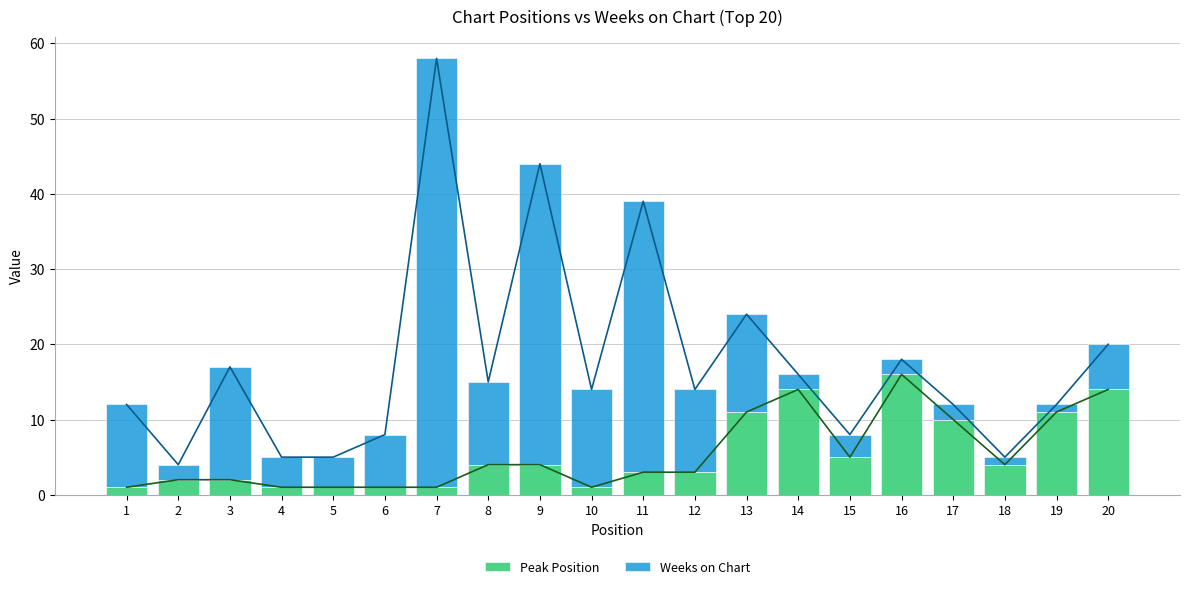

What is the total value across all series at 1?

12